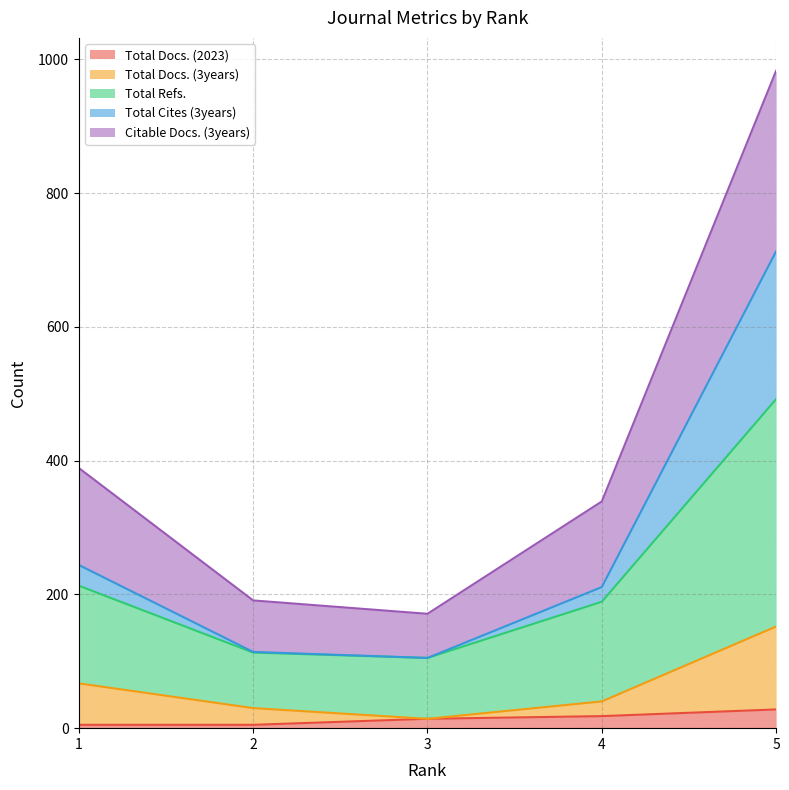

At which label does Total Docs. (3years) reach its peak?

5